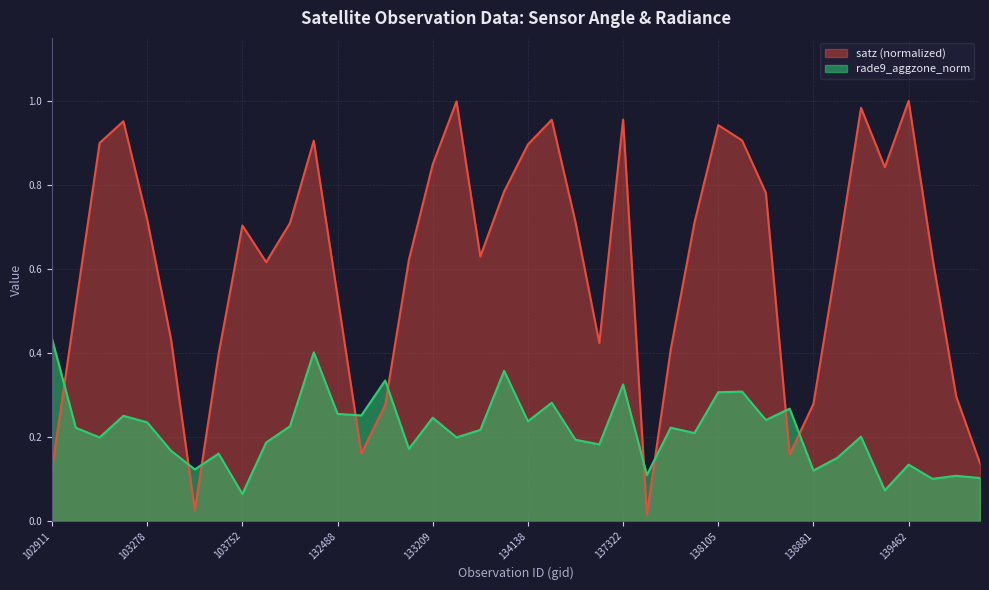

True or false: satz and rade9_aggzone_norm cross at least once.

True